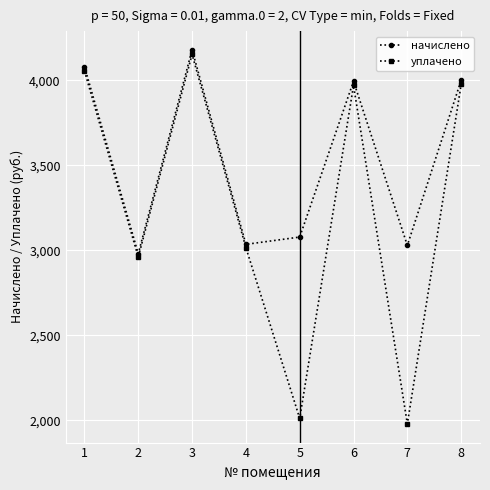

Is this an area chart (filled region under the line)?

No